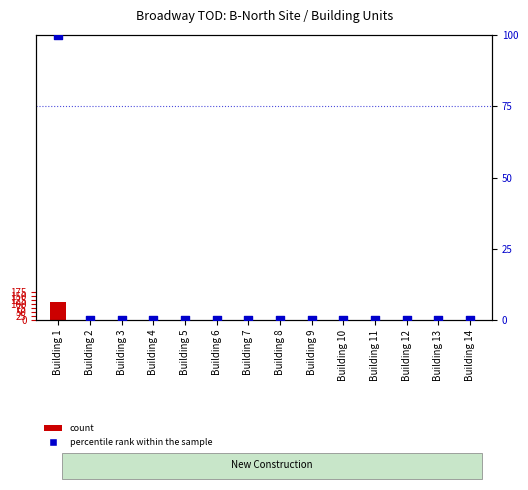

What is the total value across all series at Building 1?

209